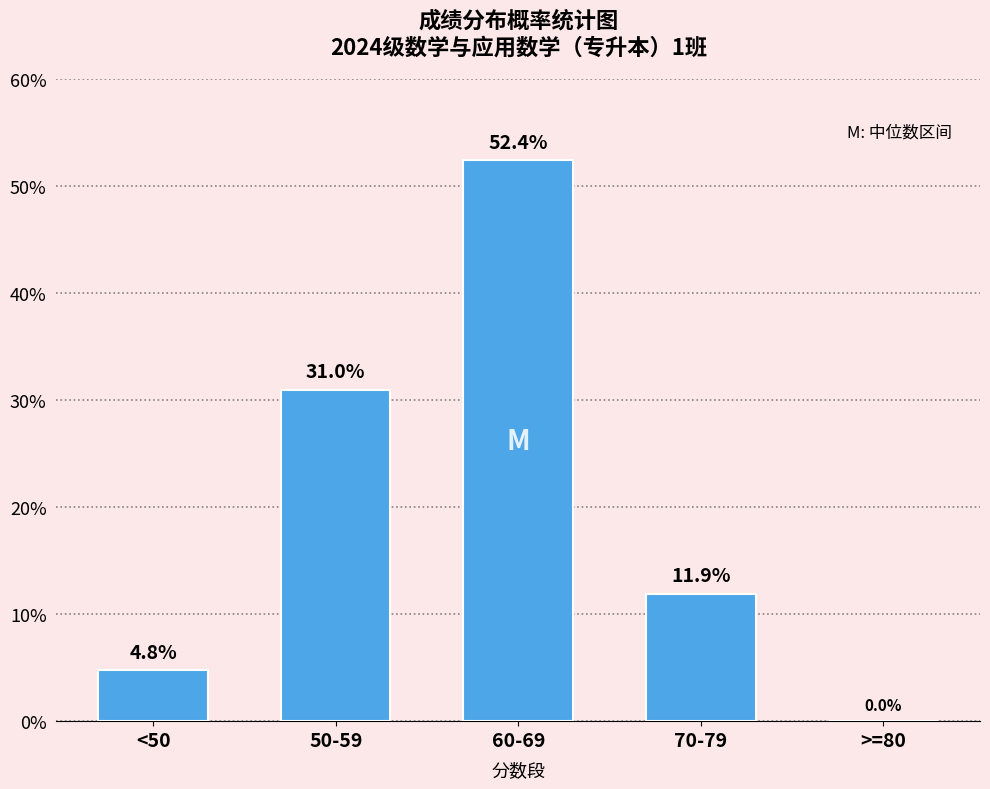

What is the sum of the values at 50-59 and >=80?

31.0